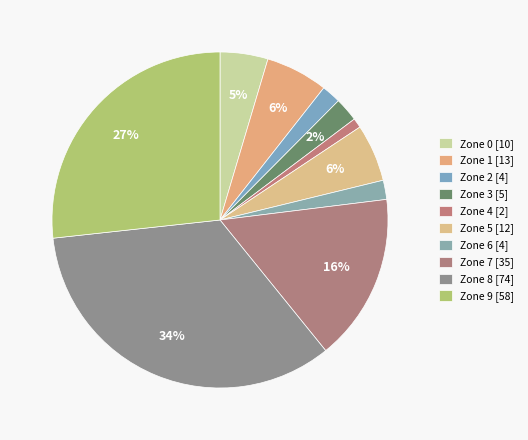

Count the number of slices in the pie.

10